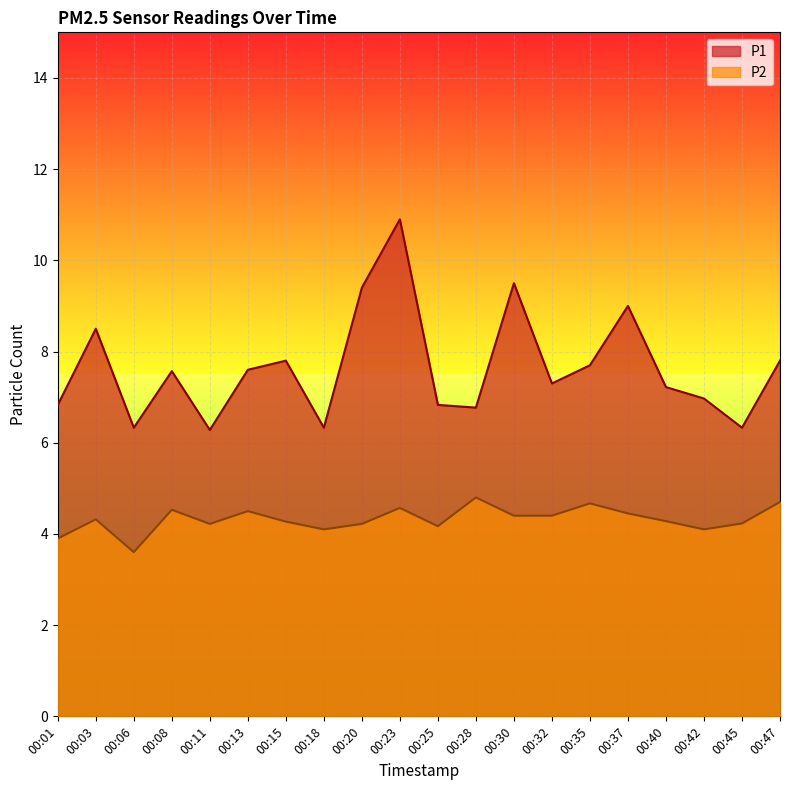

The value of P1 at 00:45 is 6.3. True or false?

True